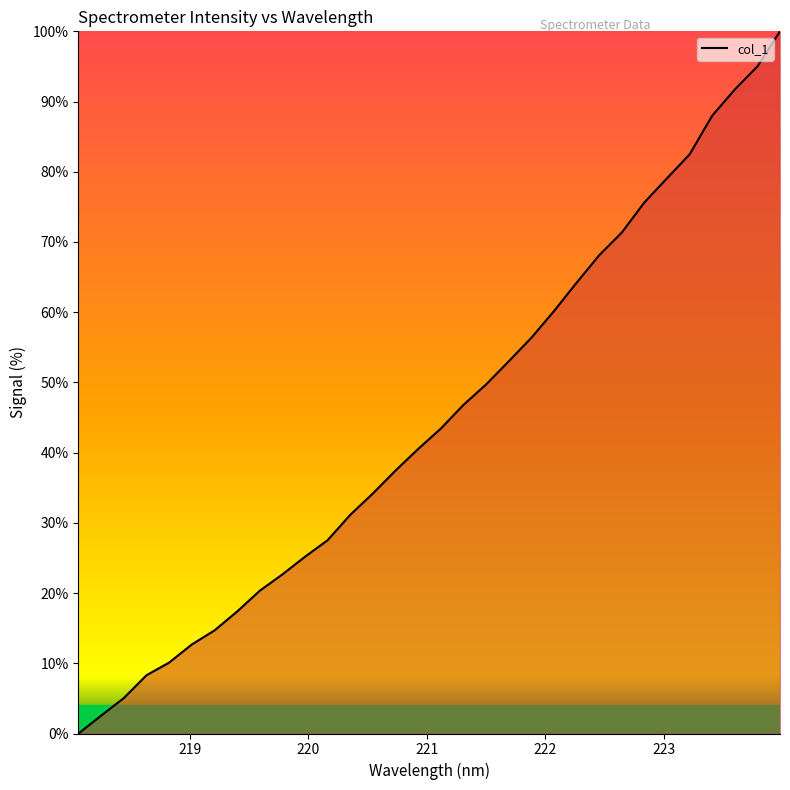

What is the greatest value displayed?

100.0